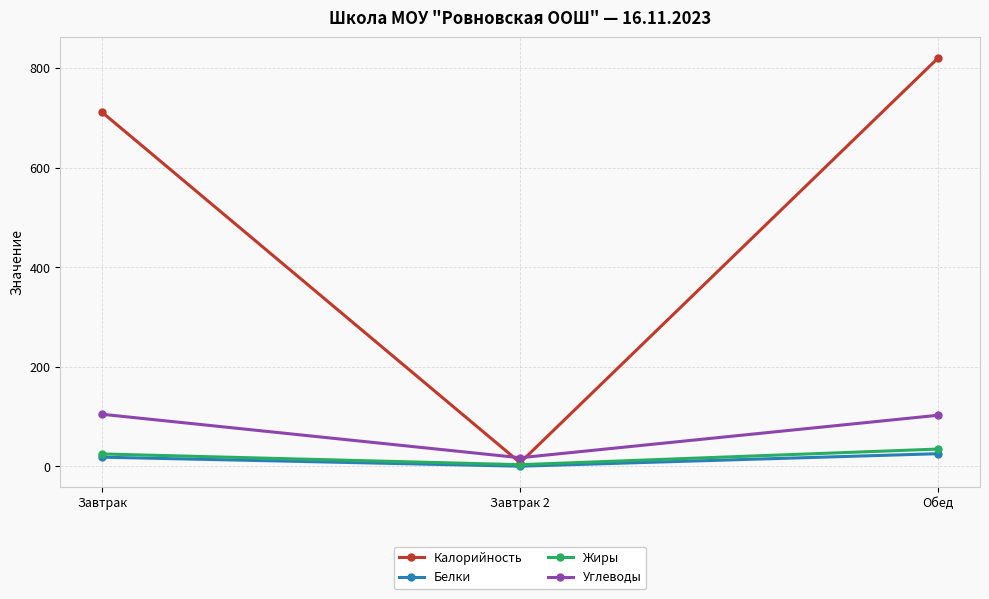

What is the difference between the highest and lowest values at Обед?

795.2